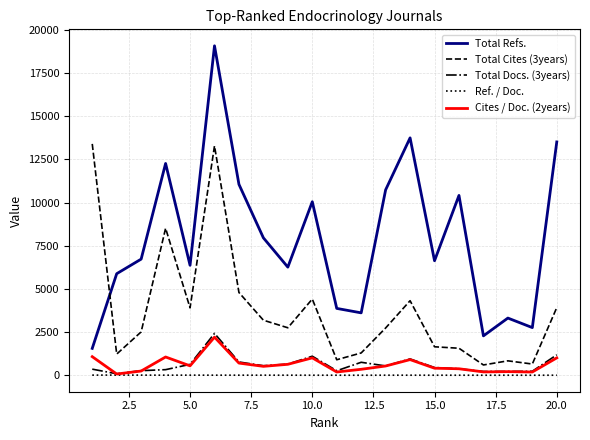

What is the minimum value shown in the chart?

1